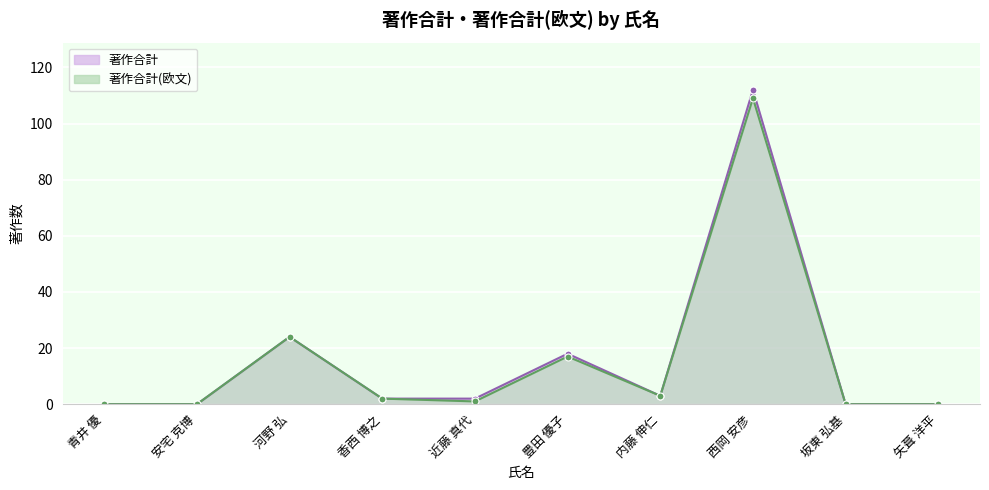

How many lines are shown in the chart?

2